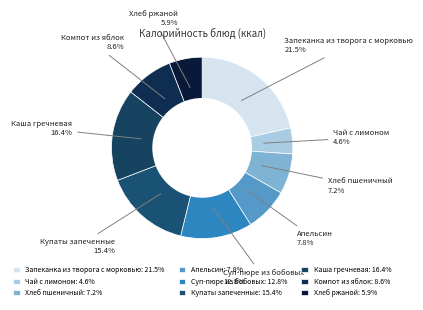

Count the number of slices in the pie.

9